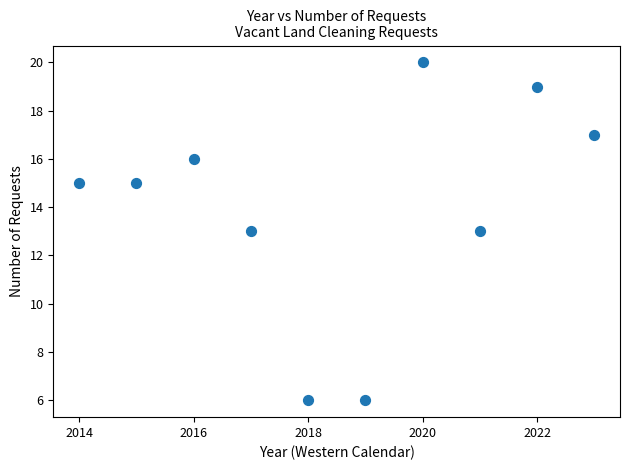

What is the range of X values (max minus min)?

9